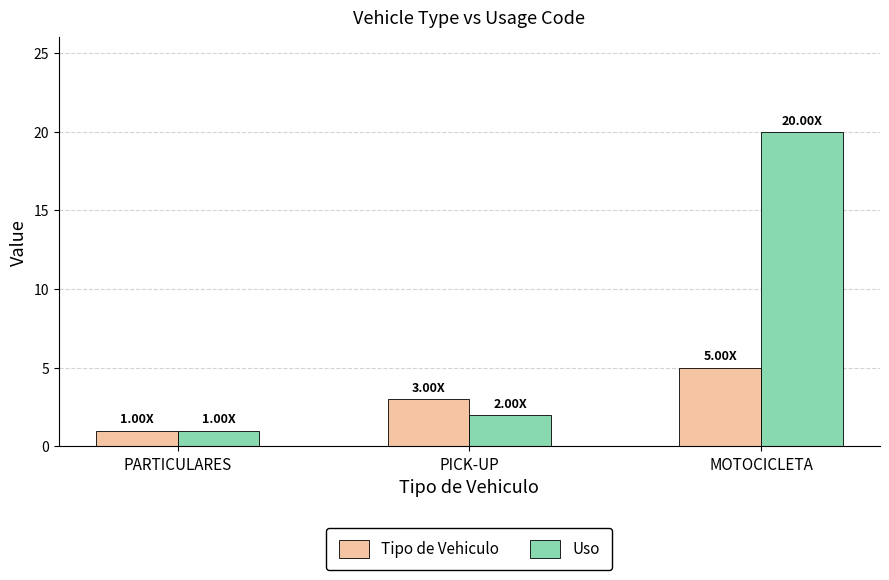

What is the average value of the Uso series?

8